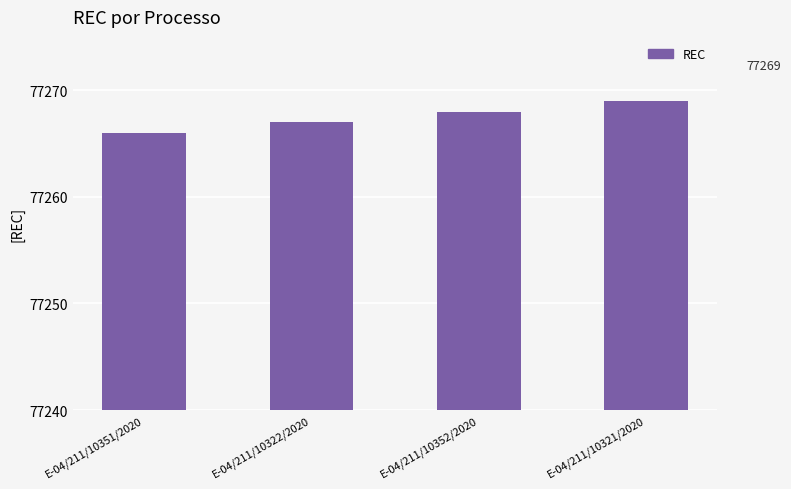

The value at E-04/211/10352/2020 is 53374. True or false?

False